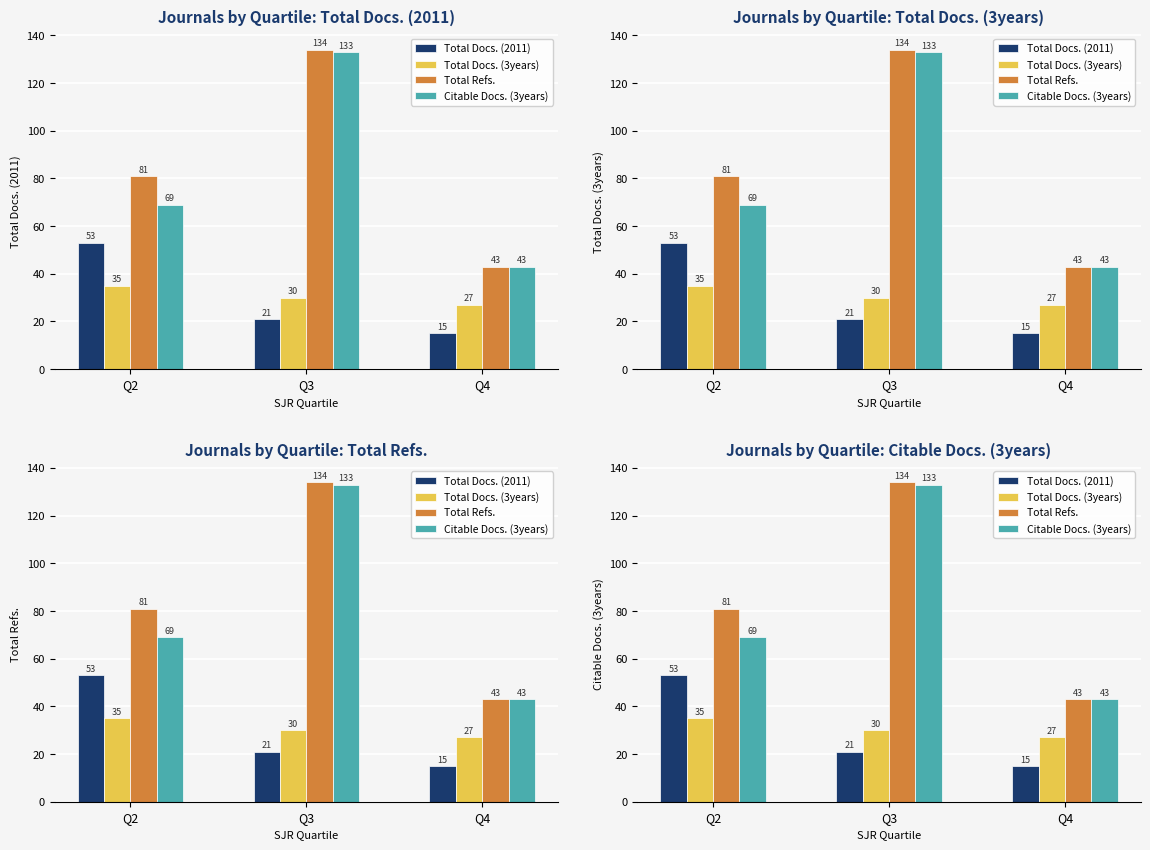

At how many categories does at least one series exceed 43?

2